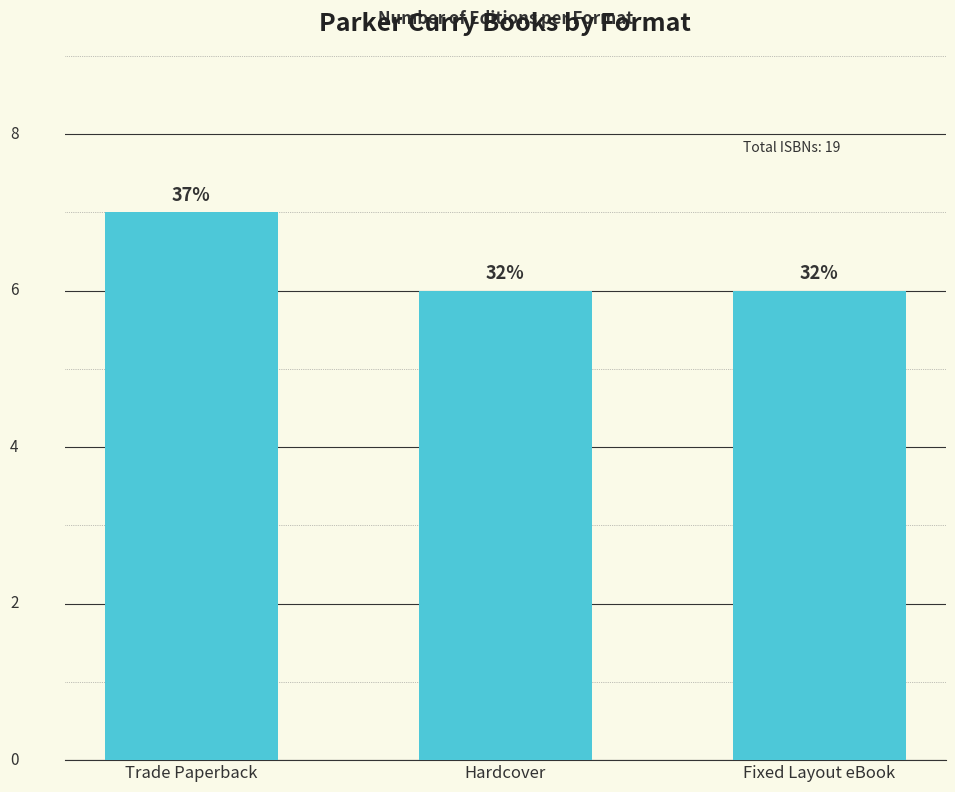

Count the values in the range 6 to 7.

3